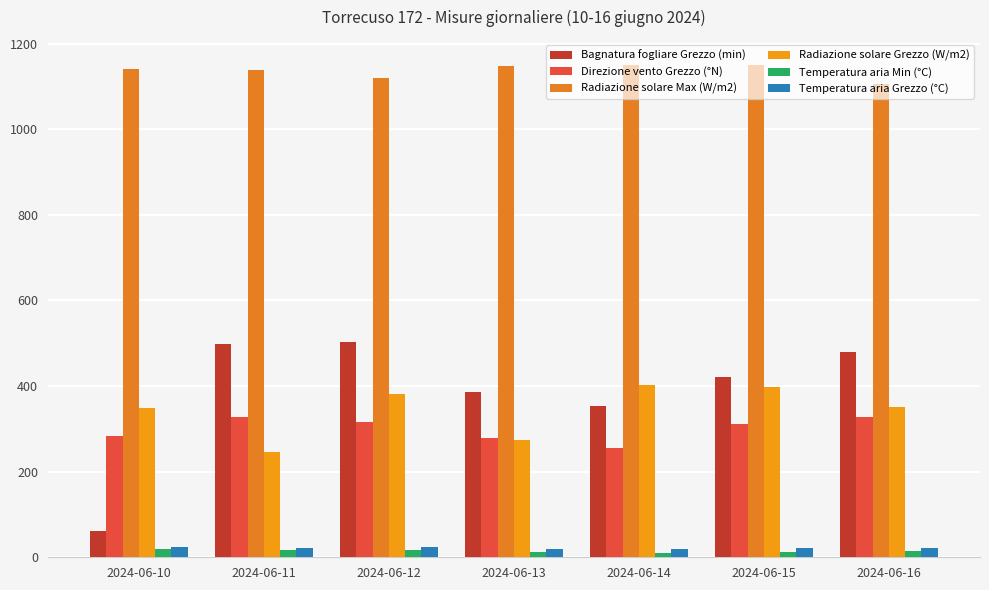

What is the value of the Radiazione solare Max (W/m2) bar at the 3rd from the left?

1118.4